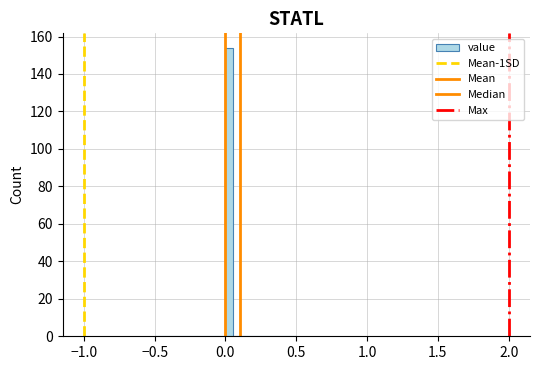

Around what value on the x-axis is the tallest bar? Give the approximate position of its centre, as read against the axis.

0.05